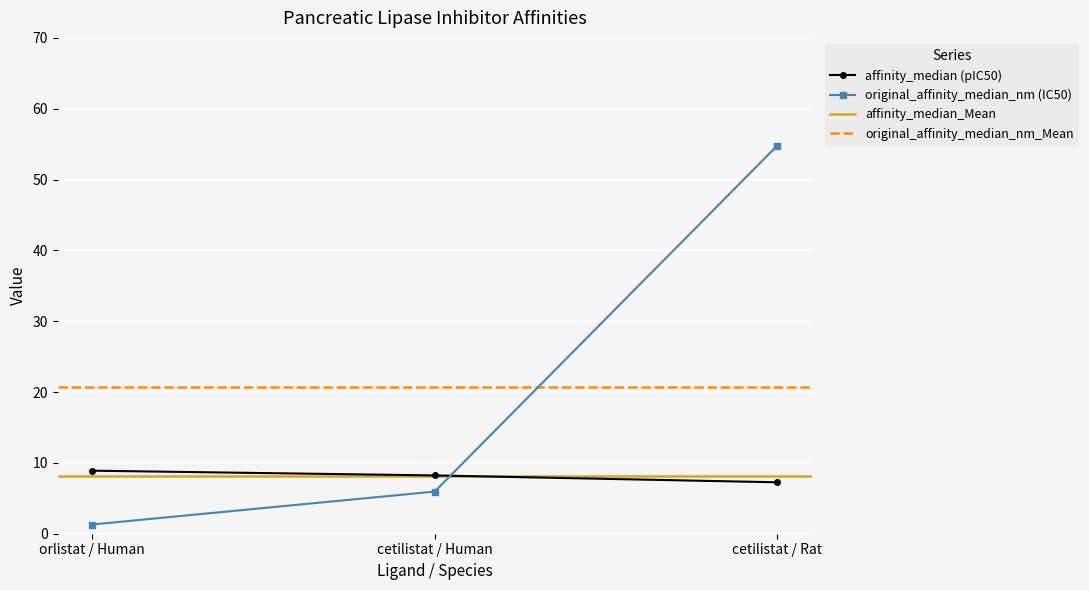

Is it true that original_affinity_median_nm (IC50) equals 54.8 at cetilistat / Rat?

True